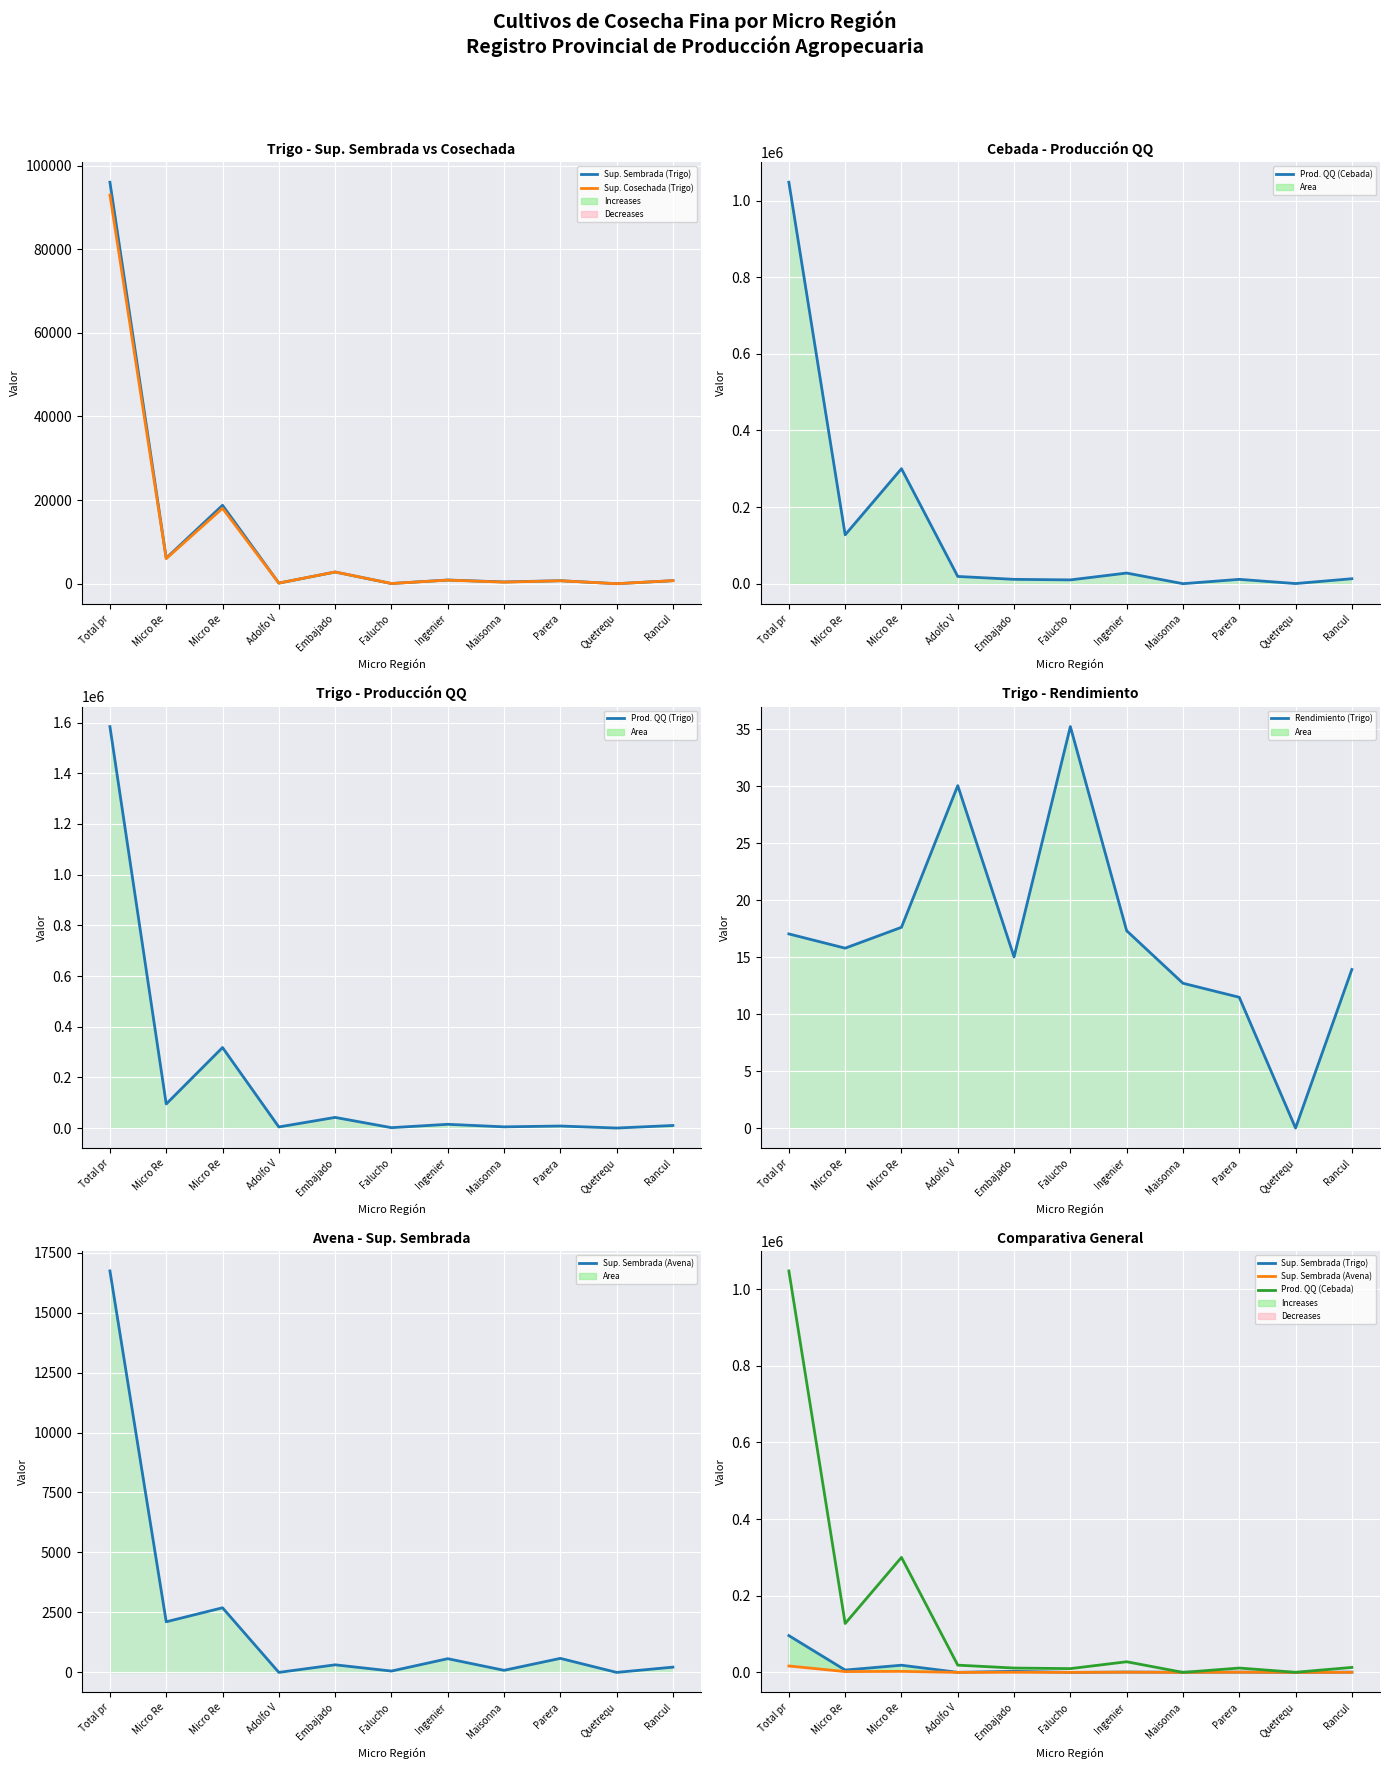

What are all the series names shown in the legend?

Sup. Sembrada (Trigo), Sup. Cosechada (Trigo), Prod. QQ (Cebada), Prod. QQ (Trigo), Rendimiento (Trigo), Sup. Sembrada (Avena)